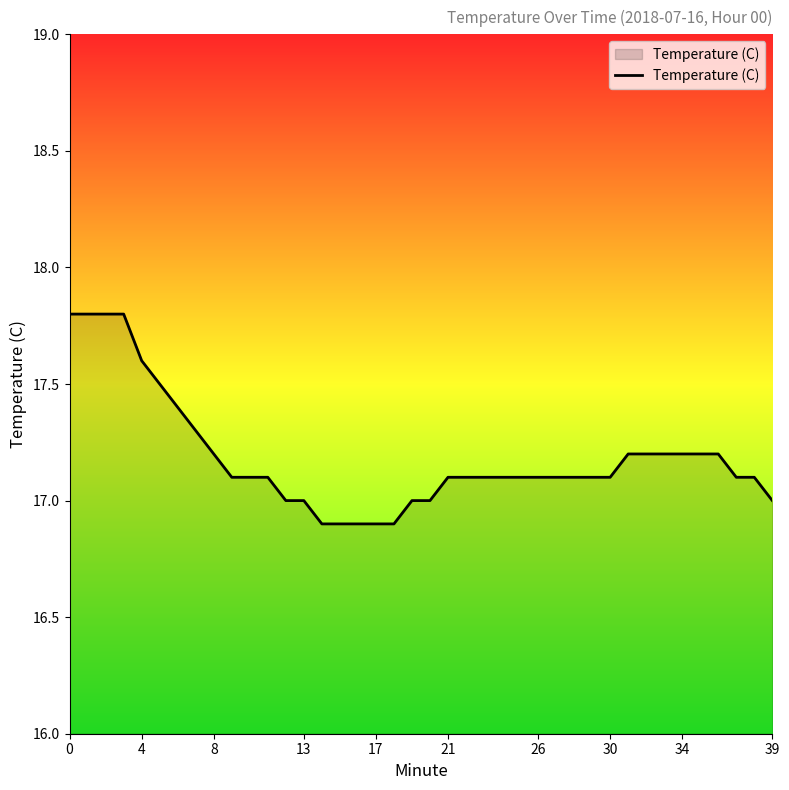

Reading left to right, extract all data points from this chart.

17.8	17.8	17.8	17.8	17.6	17.5	17.4	17.3	17.2	17.1	17.1	17.1	17.0	17.0	16.9	16.9	16.9	16.9	16.9	17.0	17.0	17.1	17.1	17.1	17.1	17.1	17.1	17.1	17.1	17.1	17.1	17.2	17.2	17.2	17.2	17.2	17.2	17.1	17.1	17.0